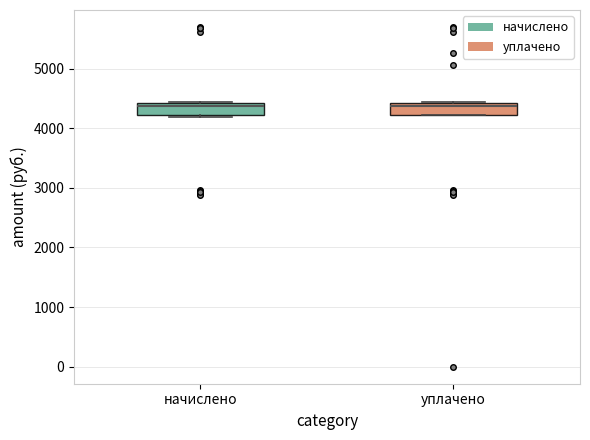

Reading left to right, read every box against the y-axis: the position of its median line, the range the box covers, and the ends of its whiskers. The values are not printed on the chart, so give them approximately, as read against the axis.

начислено: median 4400 (just below the box's upper edge), box 4200 to 4400, whiskers 4200 (just below the box's lower edge) to 4400
уплачено: median 4400 (just below the box's upper edge), box 4200 to 4400, whiskers 4200 to 4400